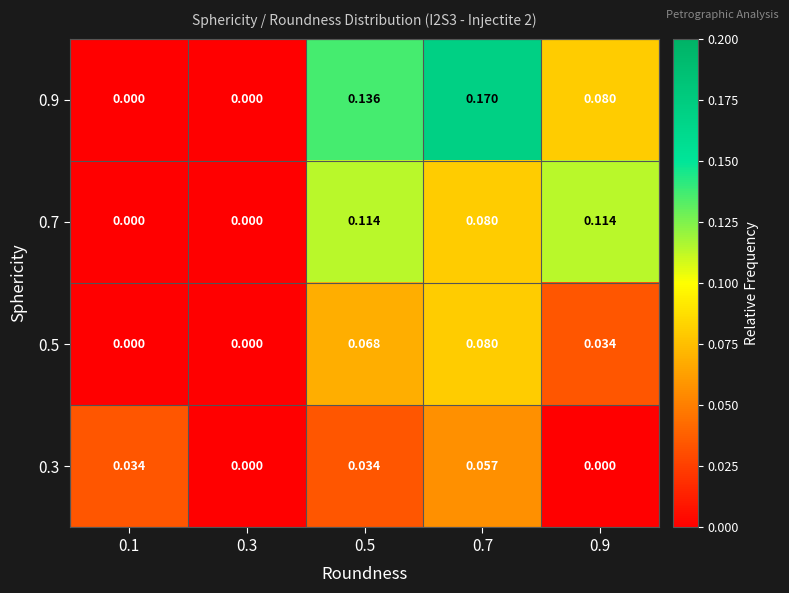

Is the value of 0.5 at 0.1 greater than the value of 0.3 at 0.5?

No